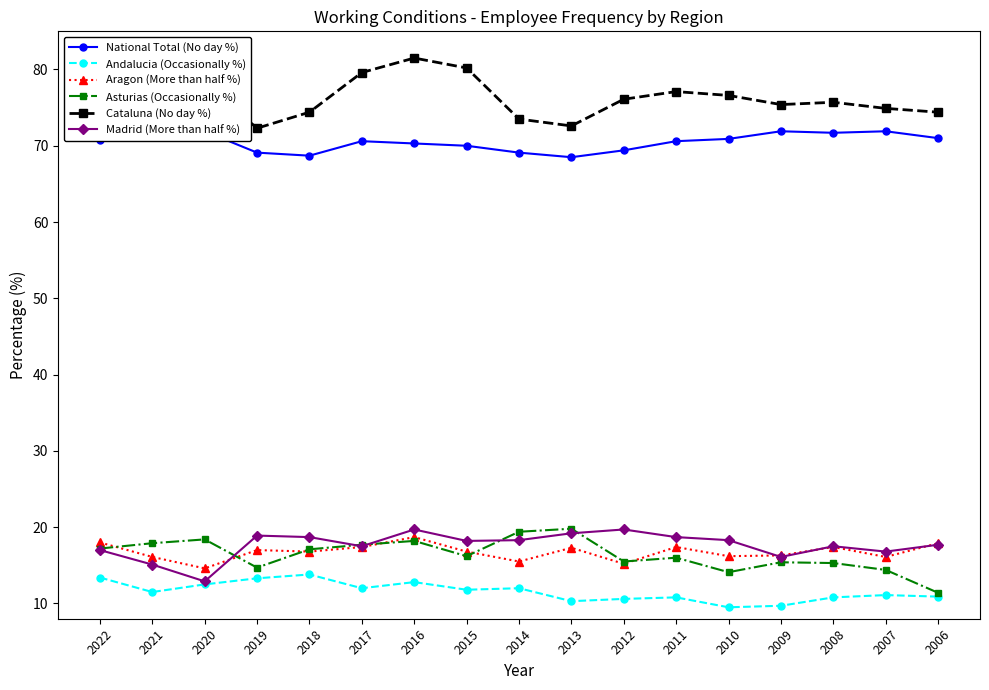

Rank the categories by Andalucia (Occasionally %) value from highest to lowest.

2018, 2022, 2019, 2016, 2020, 2017, 2014, 2015, 2021, 2007, 2006, 2011, 2008, 2012, 2013, 2009, 2010